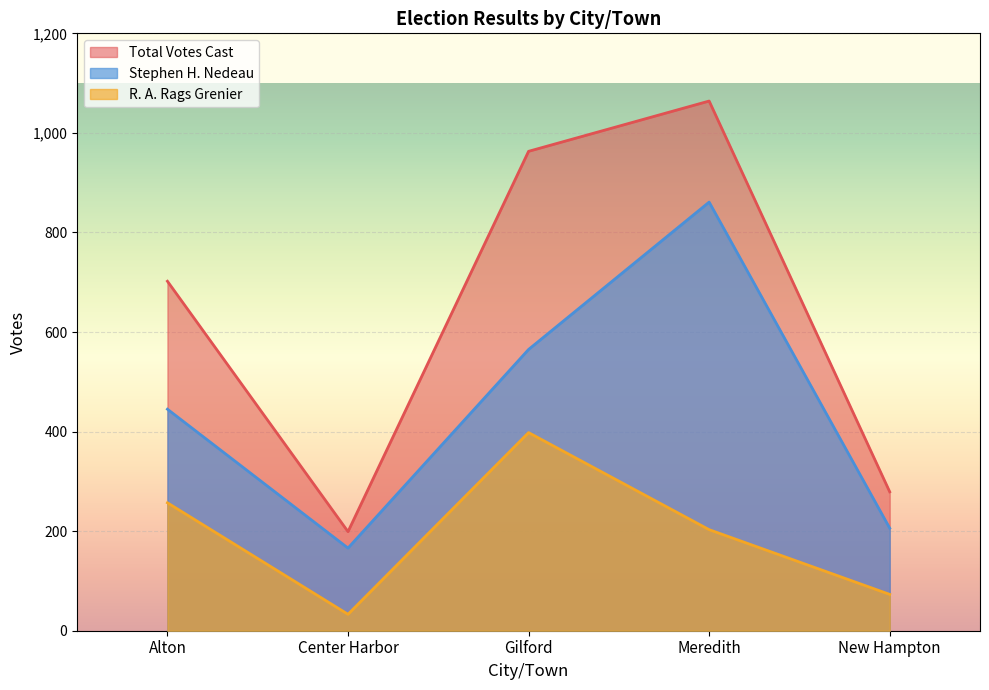

True or false: Total Votes Cast and Stephen H. Nedeau intersect in this chart.

False